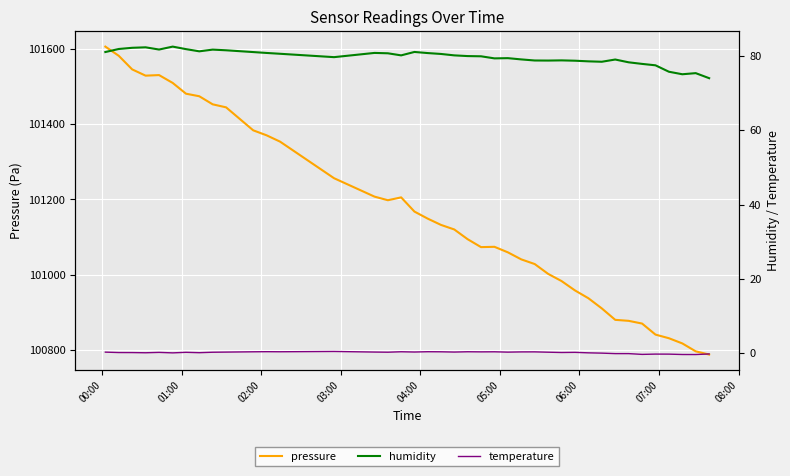

Reading left to right, extract all data points from this chart.

pressure: 101606.2	101581.8	101545.7	101529.0	101530.6	101509.7	101481.1	101474.3	101452.8	101444.8	101383.7	101370.4	101353.7	101256.5	101207.6	101198.0	101205.6	101167.8	101149.1	101132.4	101120.3	101094.4	101073.3	101074.2	101059.5	101040.8	101028.4	101002.2	100983.1	100958.3	100937.5	100910.5	100880.1	100877.4	100870.2	100840.9	100831.2	100817.4	100796.4	100787.9
humidity: 81.1	81.9	82.2	82.4	81.8	82.6	81.9	81.3	81.8	81.6	81.1	80.9	80.6	79.7	80.9	80.8	80.2	81.1	80.8	80.6	80.2	80.0	80.0	79.4	79.5	79.1	78.8	78.8	78.9	78.8	78.6	78.5	79.1	78.3	77.9	77.5	75.8	75.1	75.4	74.1
temperature: 0.2	0.1	0.1	0.1	0.2	0.0	0.2	0.1	0.2	0.2	0.3	0.3	0.3	0.4	0.2	0.2	0.3	0.3	0.3	0.3	0.2	0.3	0.3	0.3	0.2	0.3	0.3	0.2	0.1	0.2	0.0	-0.0	-0.2	-0.2	-0.4	-0.3	-0.3	-0.4	-0.4	-0.3